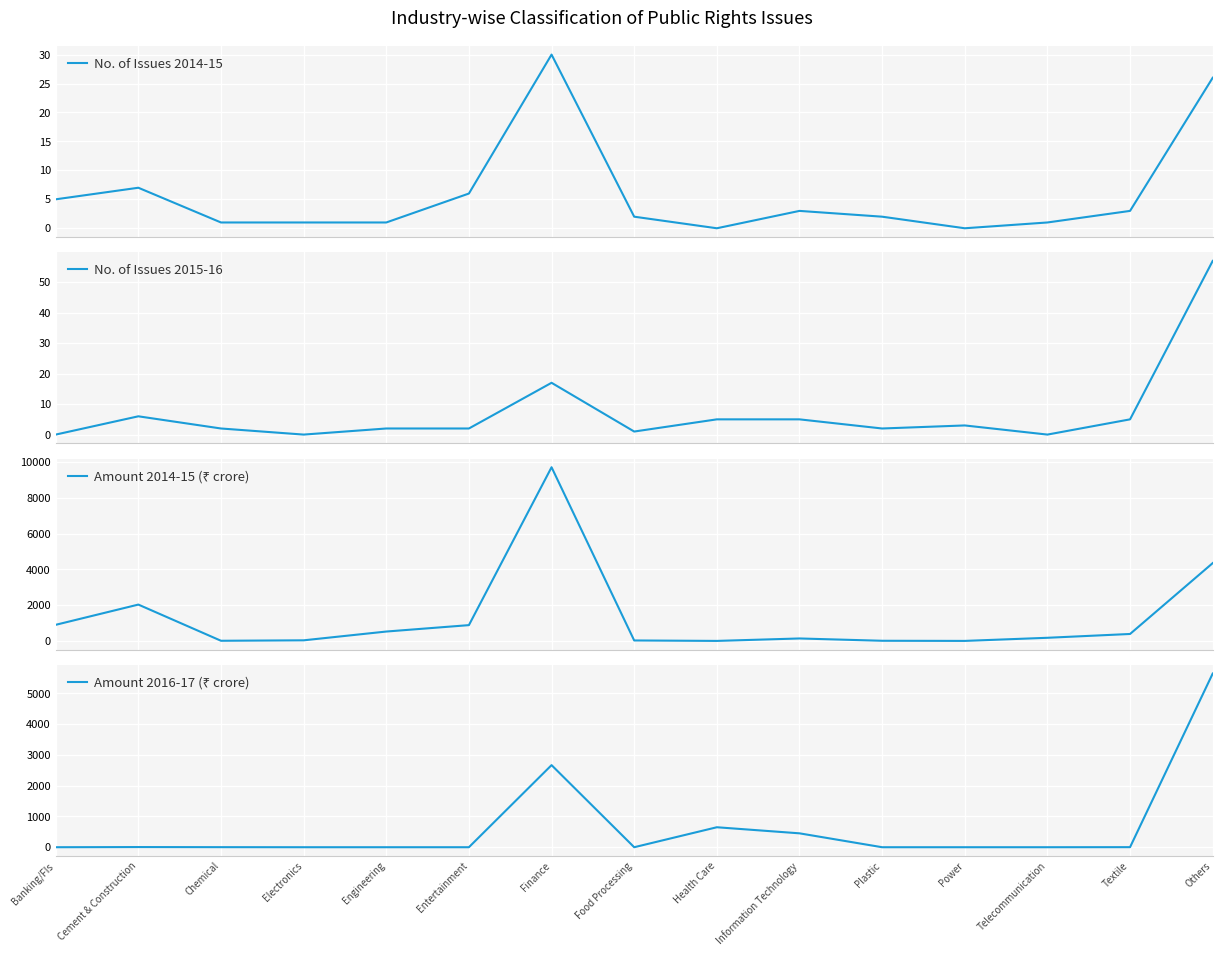

What is the highest value of the No. of Issues 2014-15 series?

30